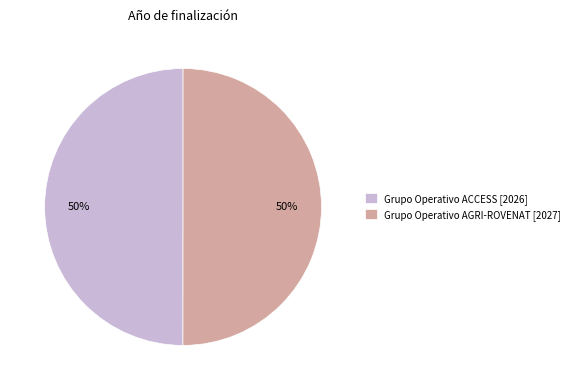

How many slices are in this pie chart?

2